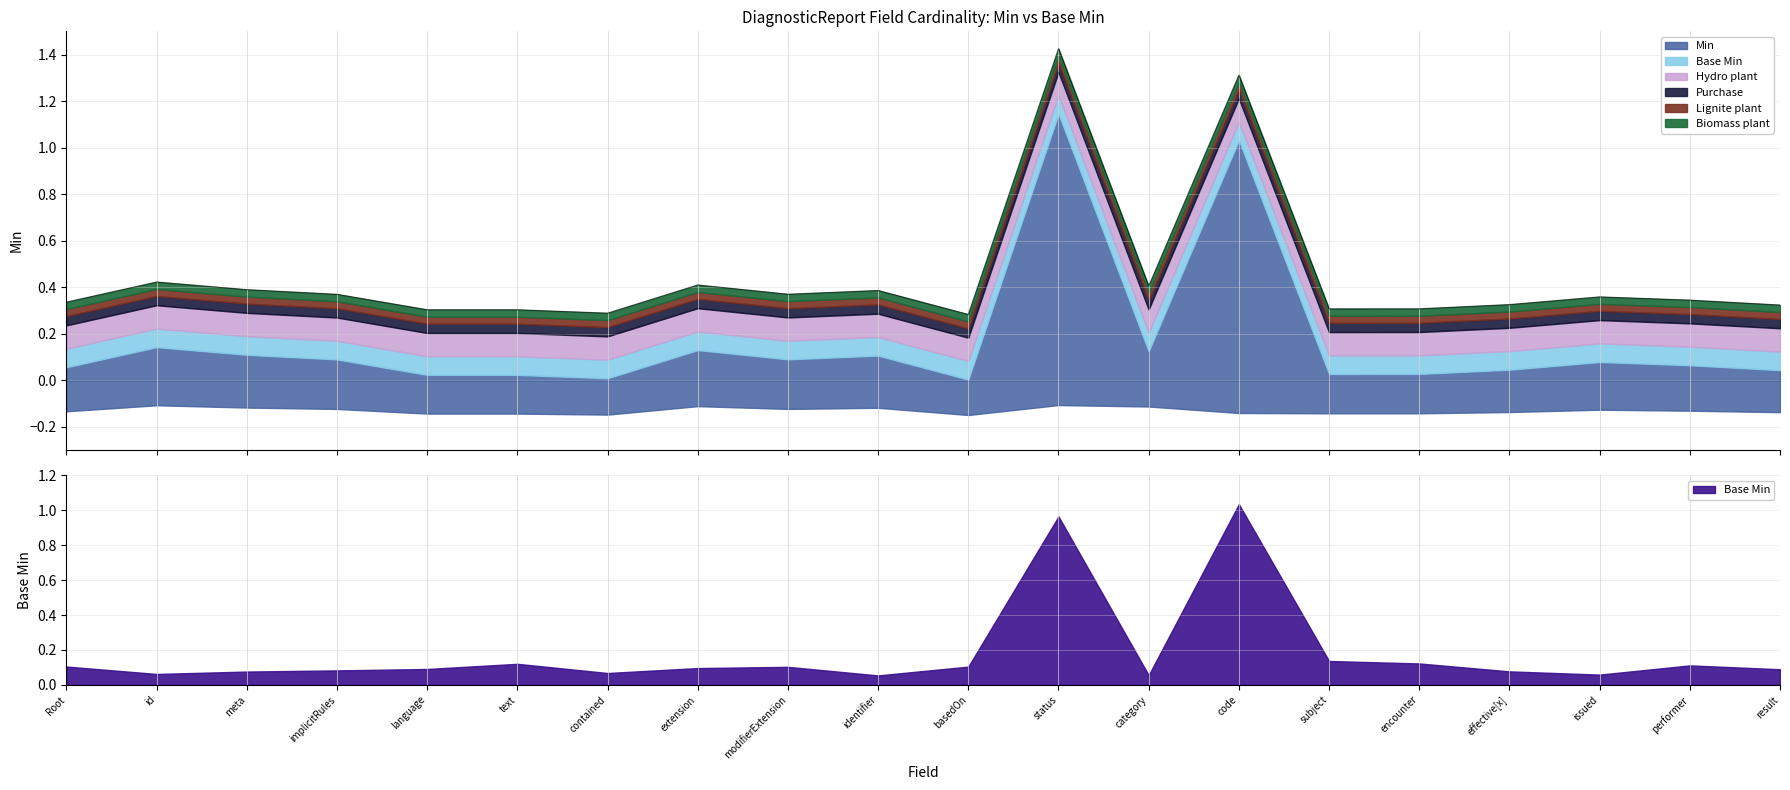

What is the label of the 11th point from the right?

identifier